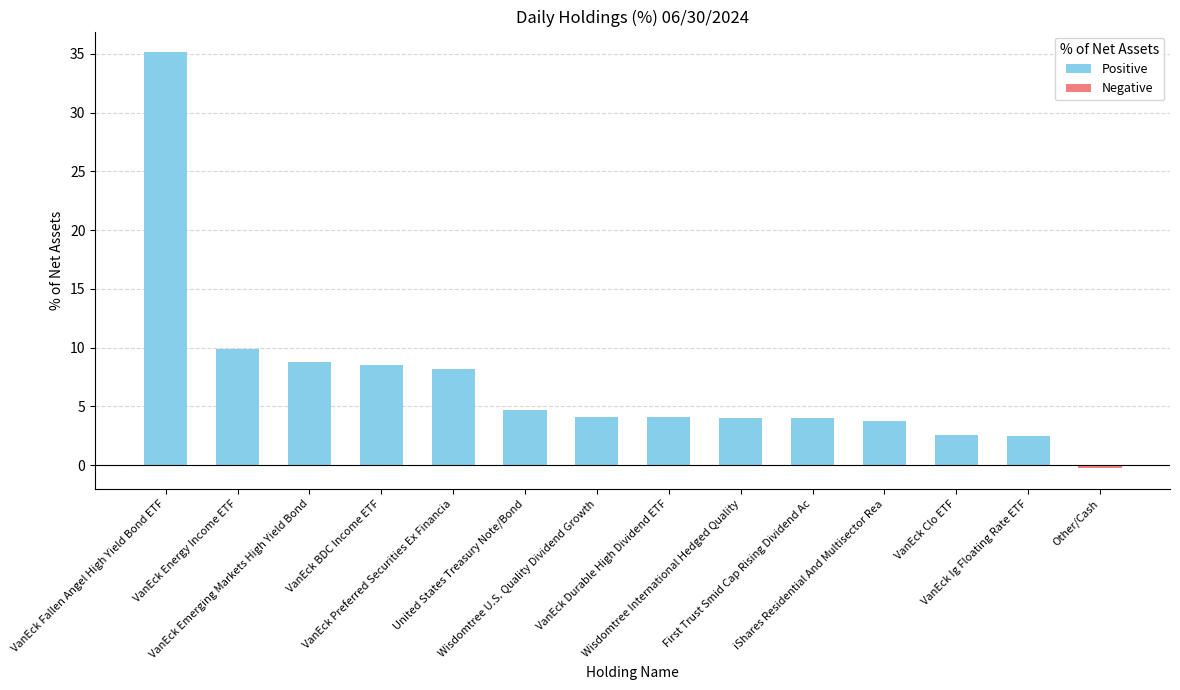

What is the difference between the maximum and minimum values?

35.4